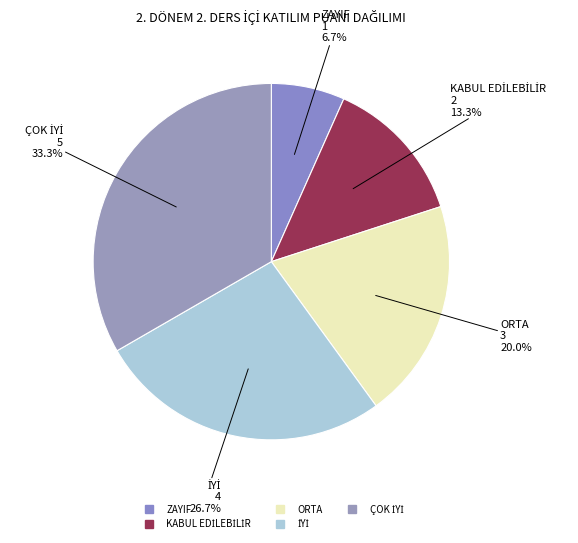

Does ZAYIF represent more than half of the total?

No